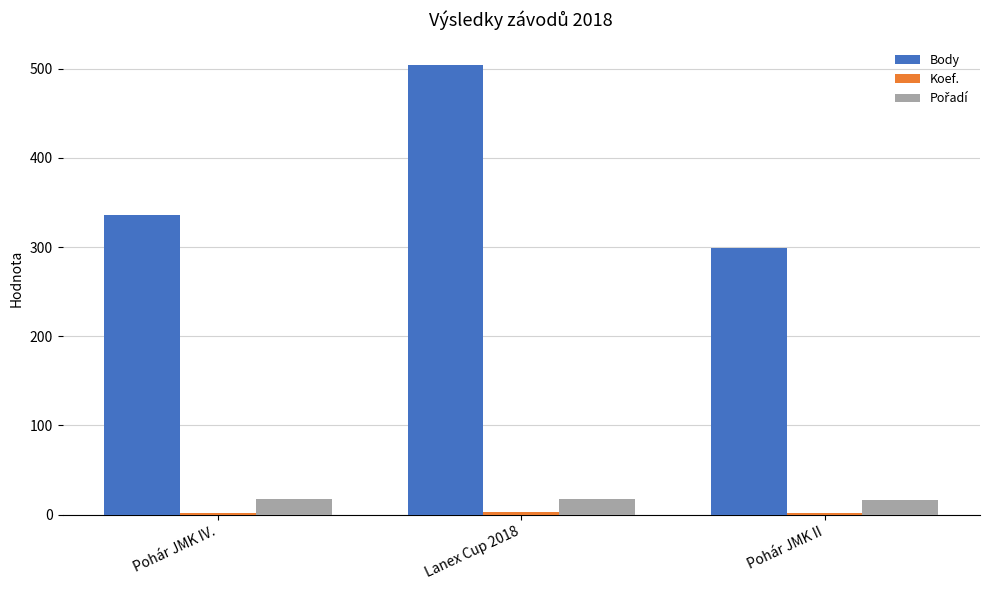

What is the highest value of the Body series?

504